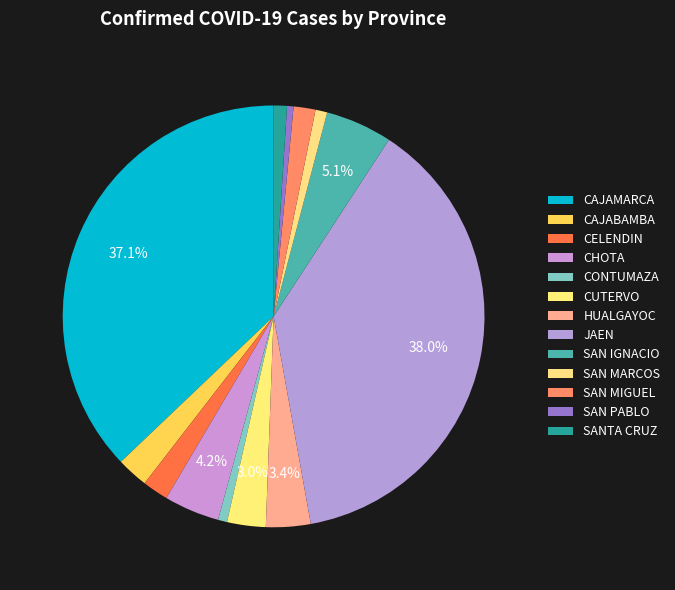

Rank the categories by value from lowest to highest.

SAN PABLO, CONTUMAZA, SAN MARCOS, SANTA CRUZ, SAN MIGUEL, CELENDIN, CAJABAMBA, CUTERVO, HUALGAYOC, CHOTA, SAN IGNACIO, CAJAMARCA, JAEN